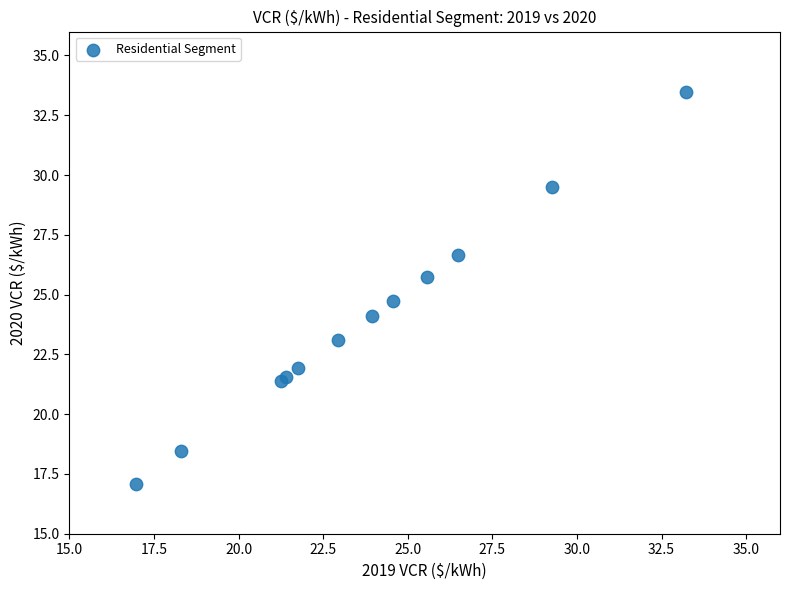

What Y value in the scatter plot is closest to 25?

24.7